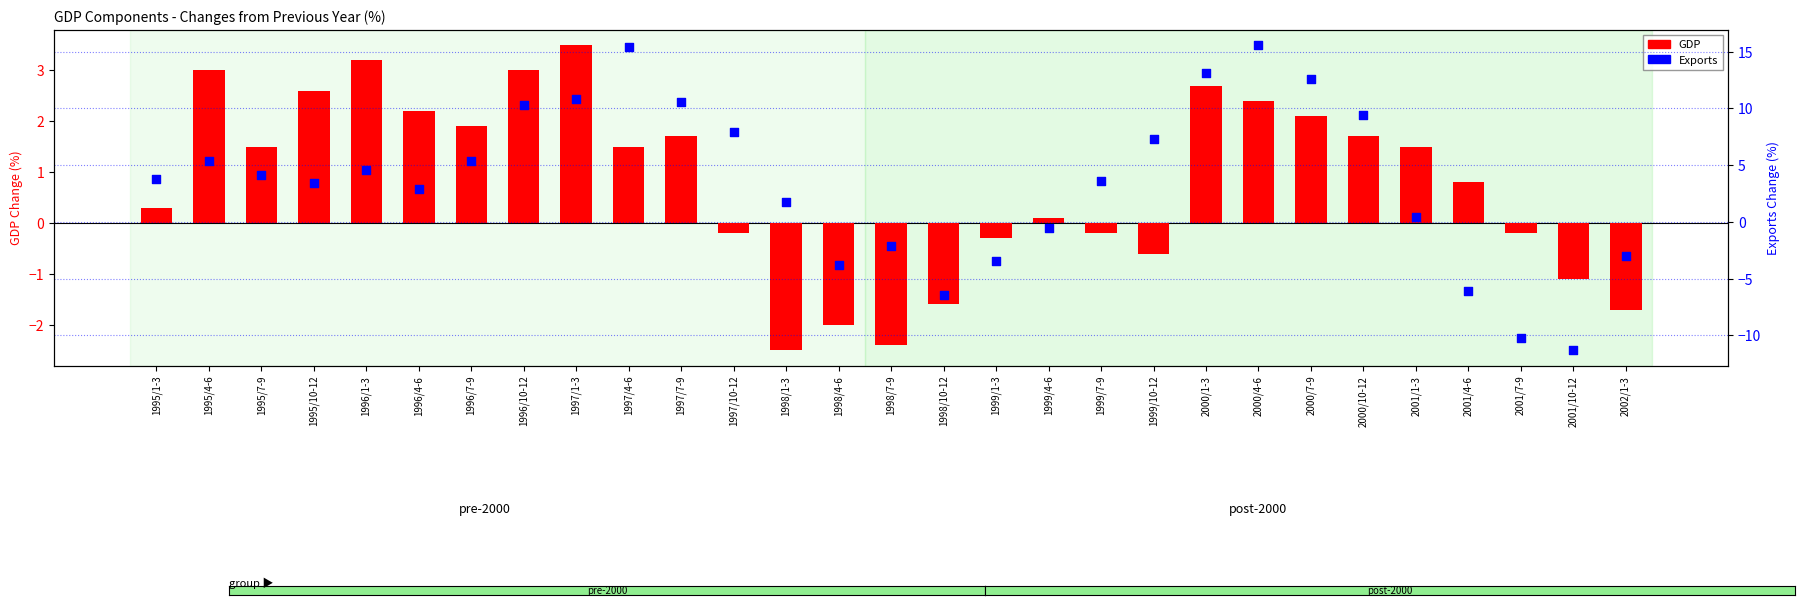

At which category is the sum across all series the highest?

2000/4-6